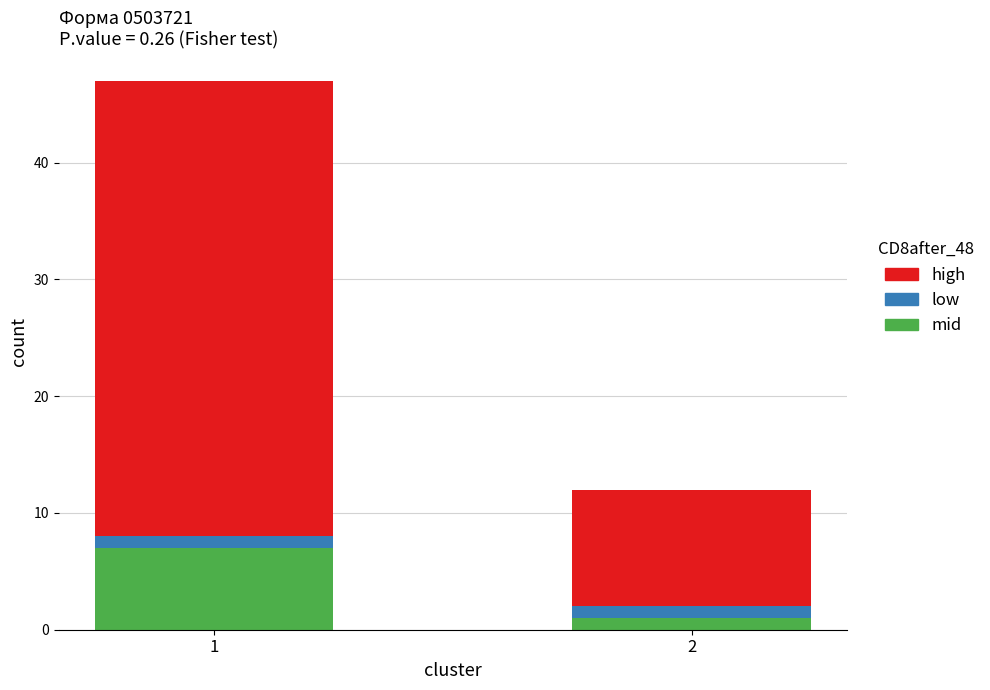

Reading right to left, what are the values for mid?

2=1	1=7